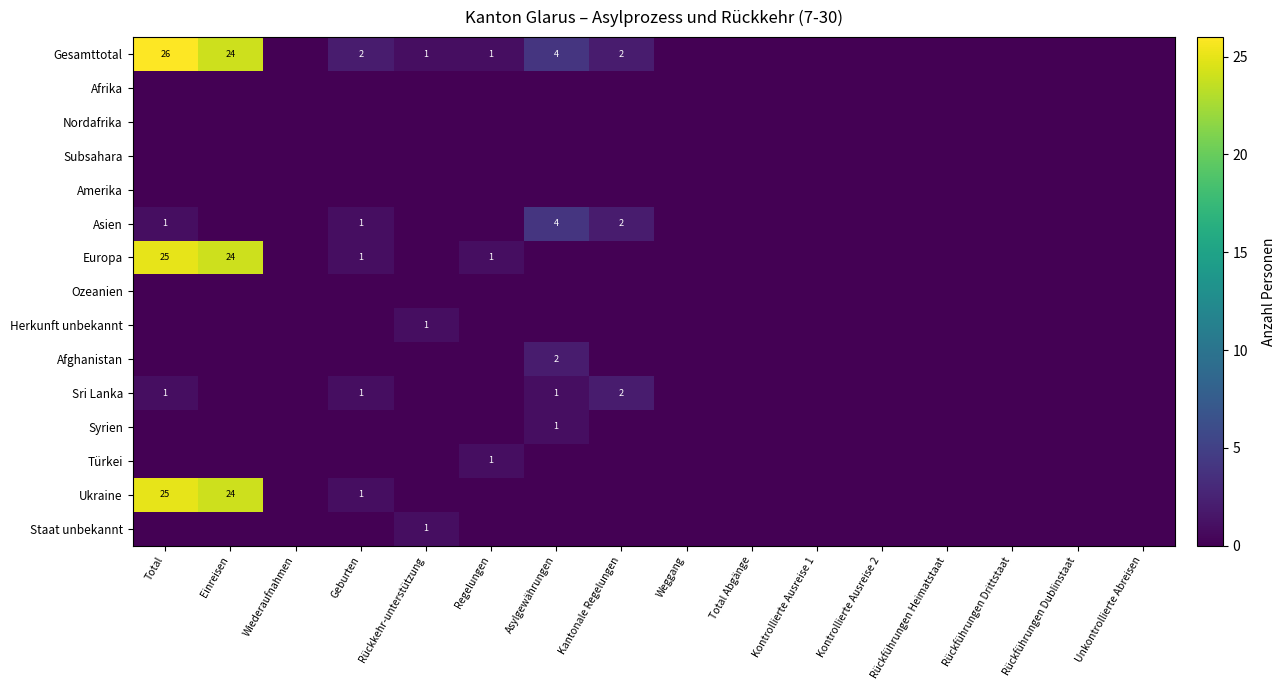

True or false: Asien has a value of 2 at Kantonale Regelungen.

True